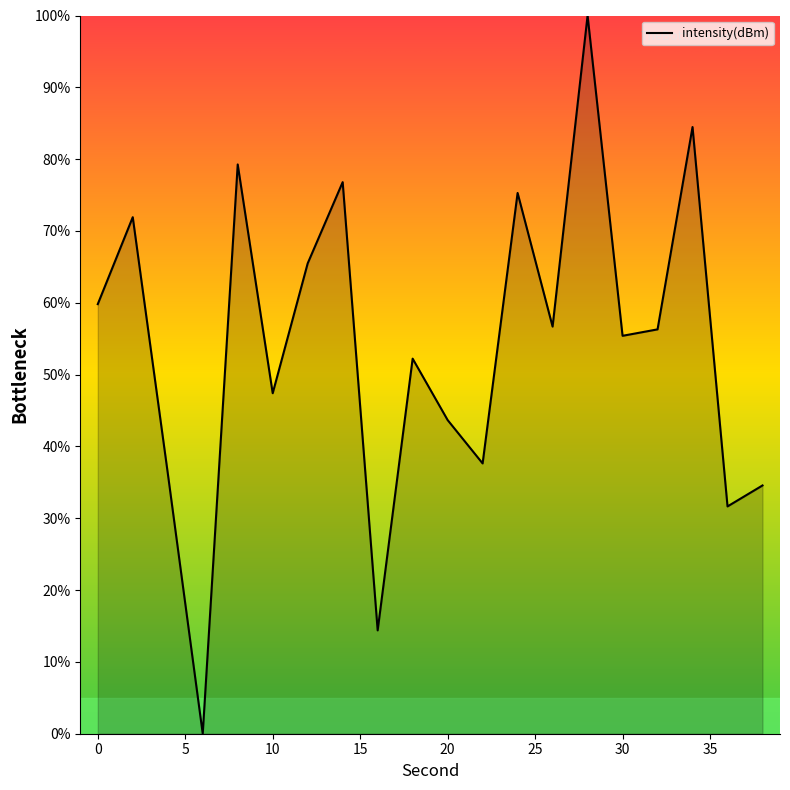

What is the greatest value displayed?

100.0